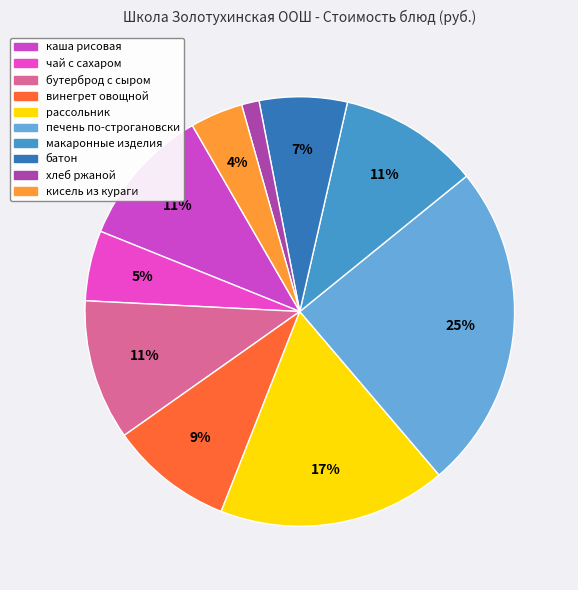

To the nearest percent, what portion does батон represent?

7%